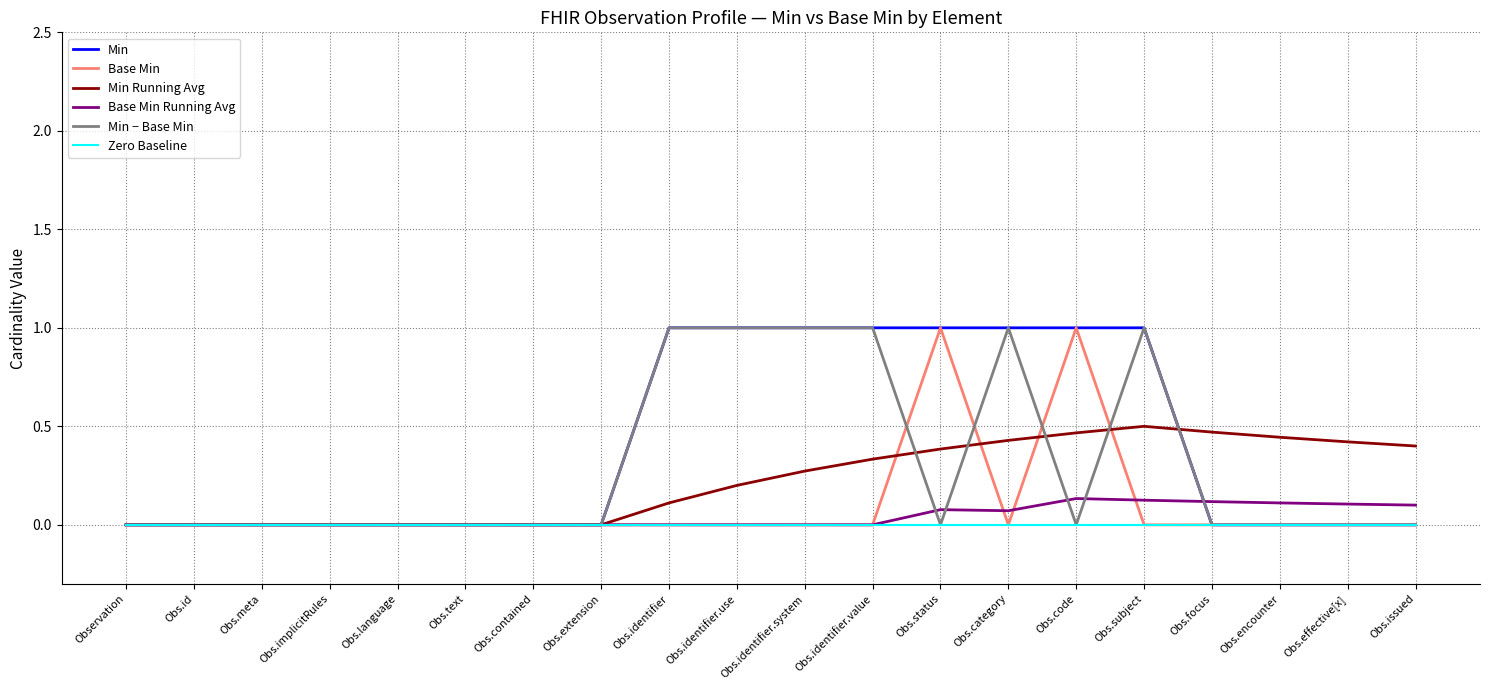

What is the difference between the highest and lowest values at Obs.identifier?

1.0